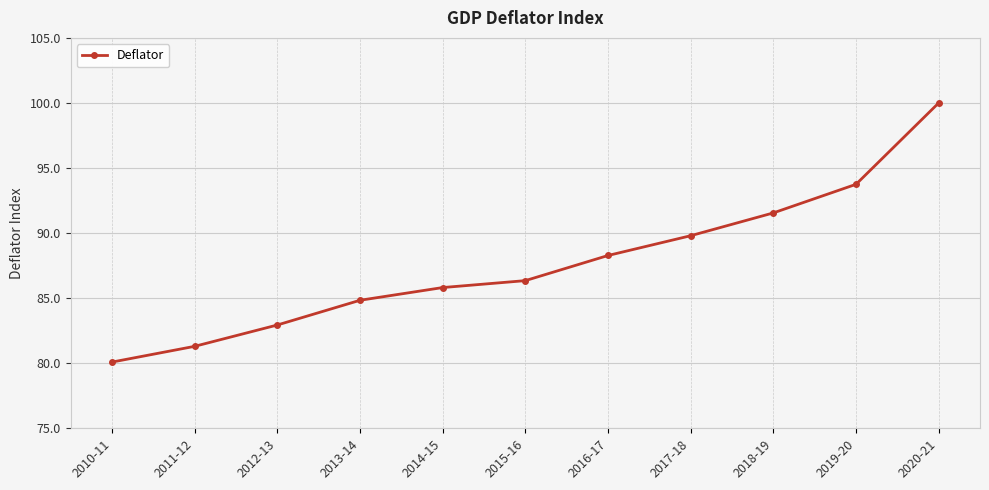

Reading right to left, list all the values displayed in this chart.

100.0	93.7	91.6	89.8	88.3	86.3	85.8	84.8	82.9	81.3	80.1